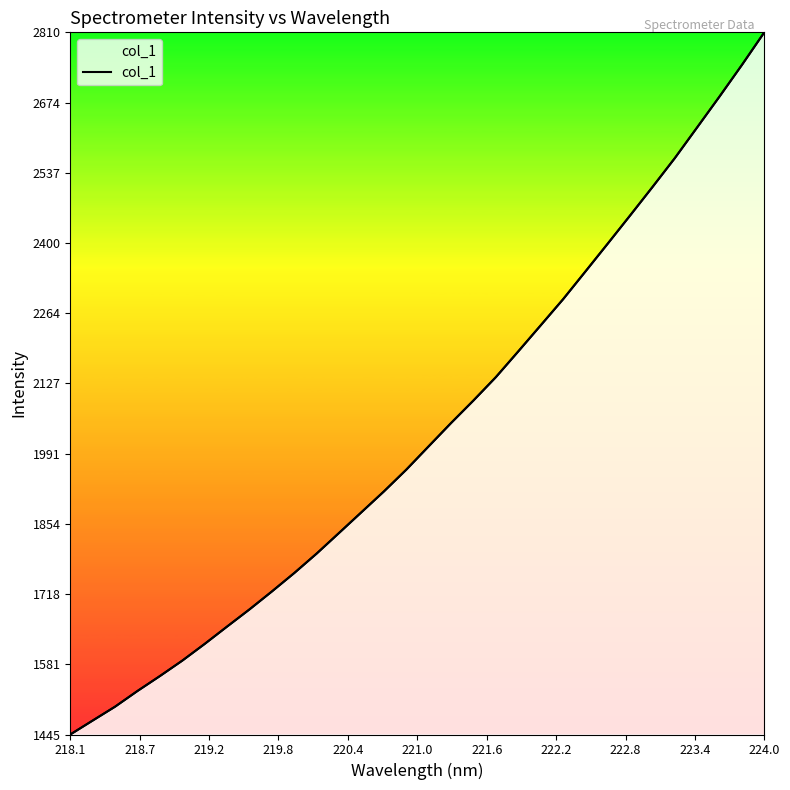

What is the label of the 9th point from the left?

222.8